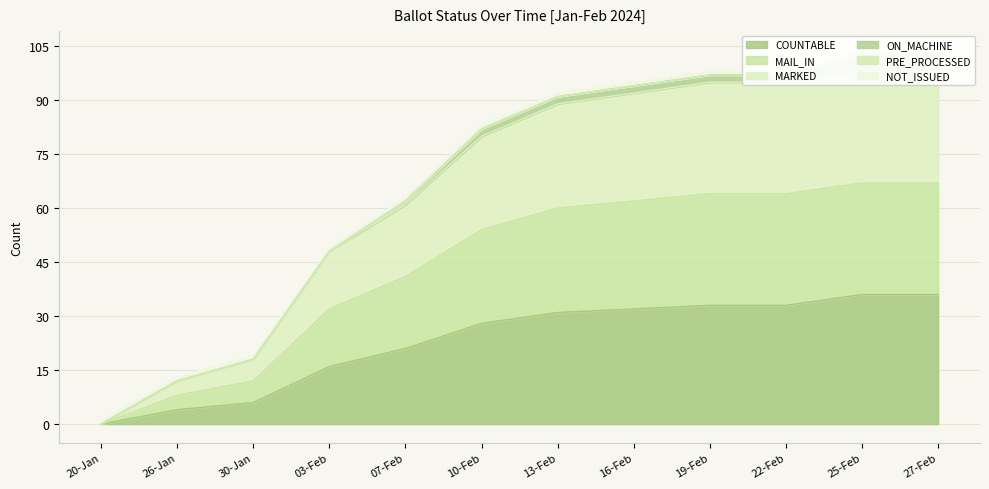

True or false: COUNTABLE and MARKED cross at least once.

False